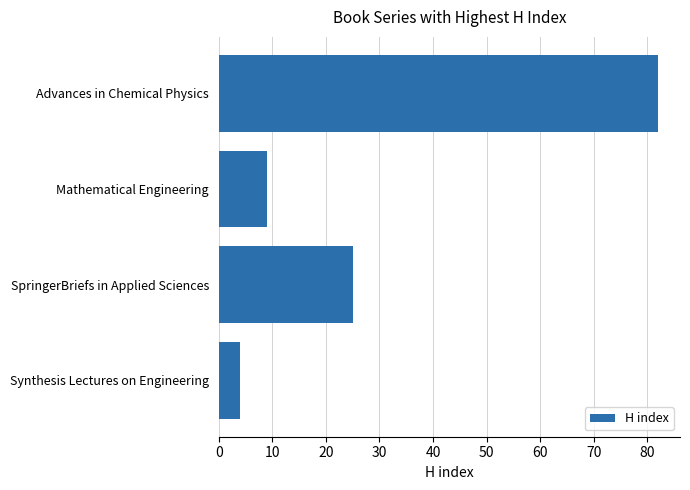

Where is the data nearest to the value 43?

SpringerBriefs in Applied Sciences